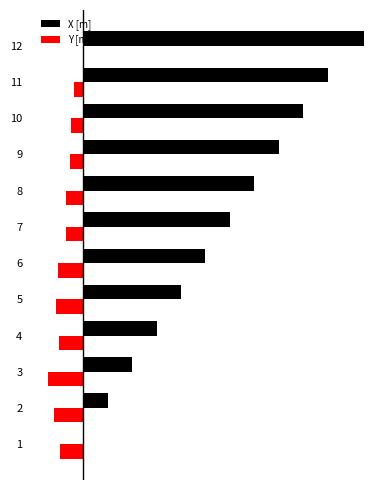

Rank the series by their average value, from highest to lowest.

X [m], Y [m]